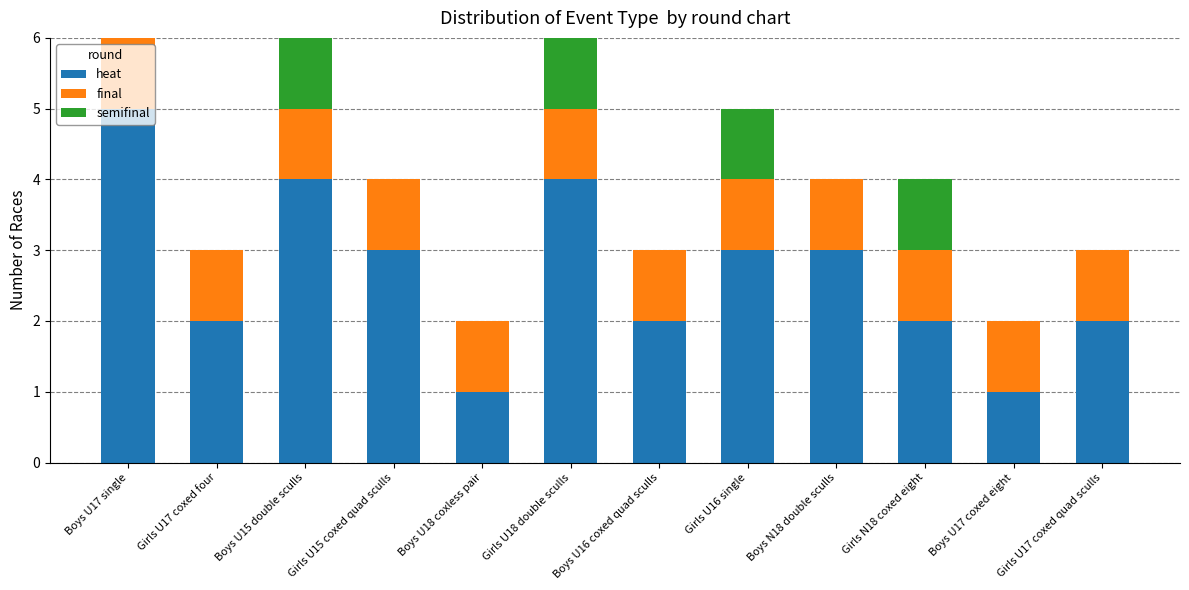

What is the total value across all series at Girls U17 coxed four?

3